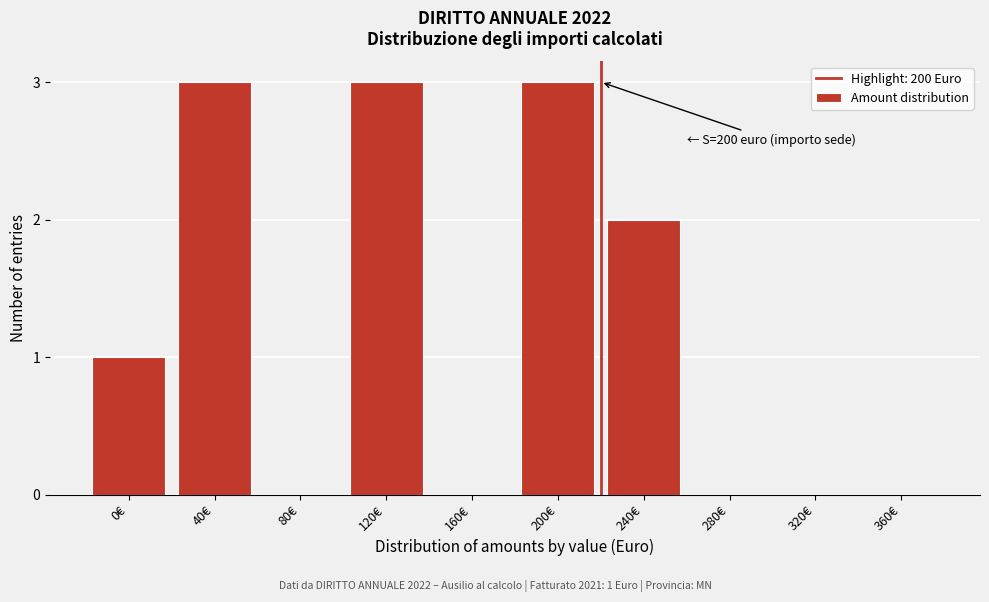

Reading right to left, transcribe all the data shown in this chart.

360€=0	320€=0	280€=0	240€=2	200€=3	160€=0	120€=3	80€=0	40€=3	0€=1